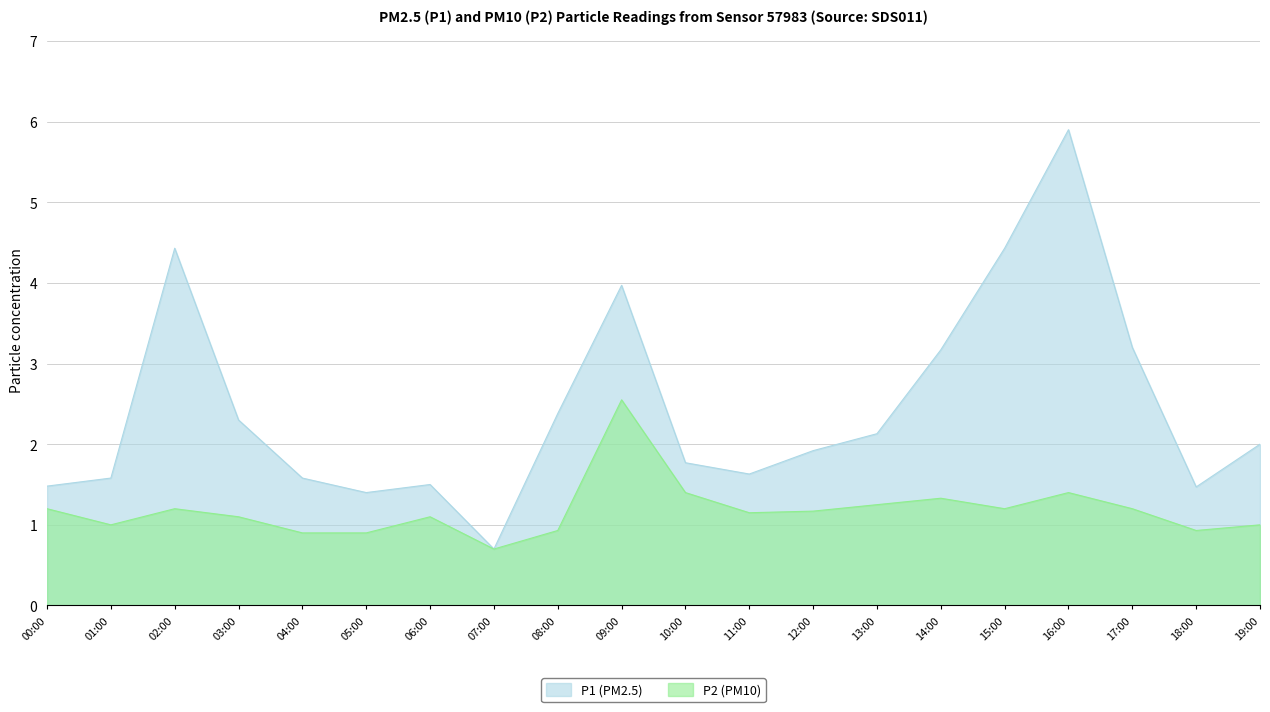

Reading left to right, transcribe all the data shown in this chart.

P1: 00:00=1.5	01:00=1.6	02:00=4.4	03:00=2.3	04:00=1.6	05:00=1.4	06:00=1.5	07:00=0.7	08:00=2.4	09:00=4.0	10:00=1.8	11:00=1.6	12:00=1.9	13:00=2.1	14:00=3.2	15:00=4.4	16:00=5.9	17:00=3.2	18:00=1.5	19:00=2.0
P2: 00:00=1.2	01:00=1.0	02:00=1.2	03:00=1.1	04:00=0.9	05:00=0.9	06:00=1.1	07:00=0.7	08:00=0.9	09:00=2.5	10:00=1.4	11:00=1.1	12:00=1.2	13:00=1.2	14:00=1.3	15:00=1.2	16:00=1.4	17:00=1.2	18:00=0.9	19:00=1.0